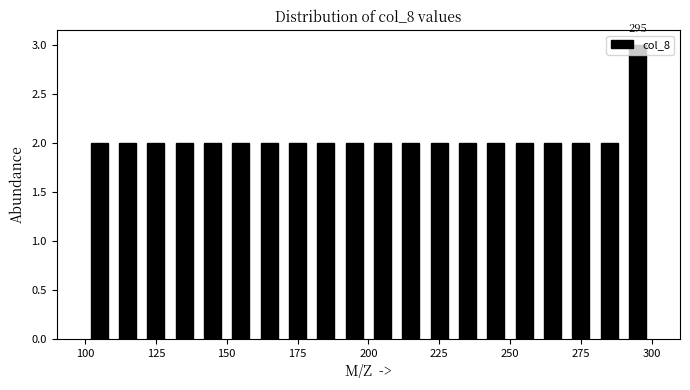

Around what value on the x-axis is the tallest bar? Give the approximate position of its centre, as read against the axis.

295